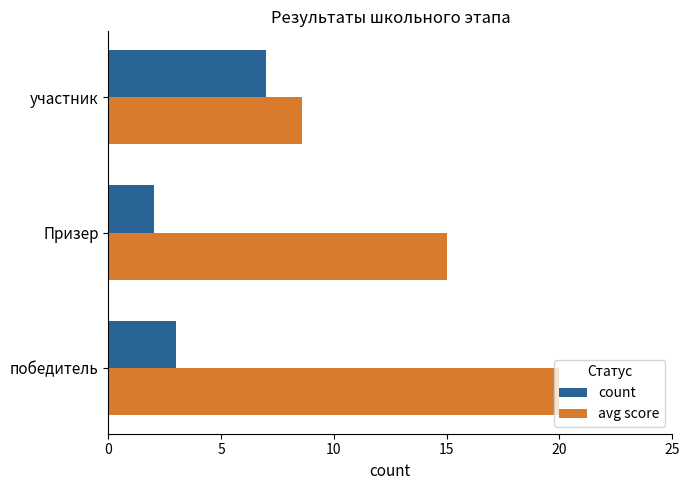

Which series has the largest range (max minus min)?

avg score